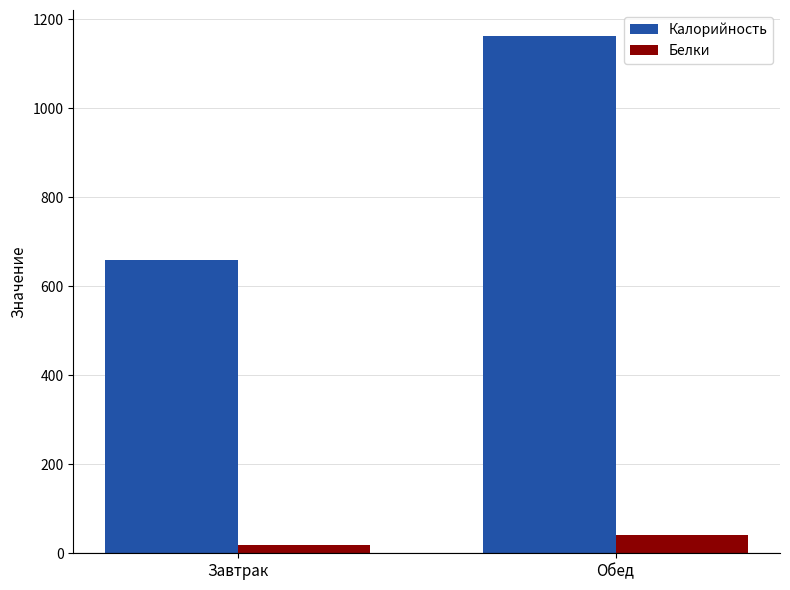

What is the lowest value of the Калорийность series?

659.4